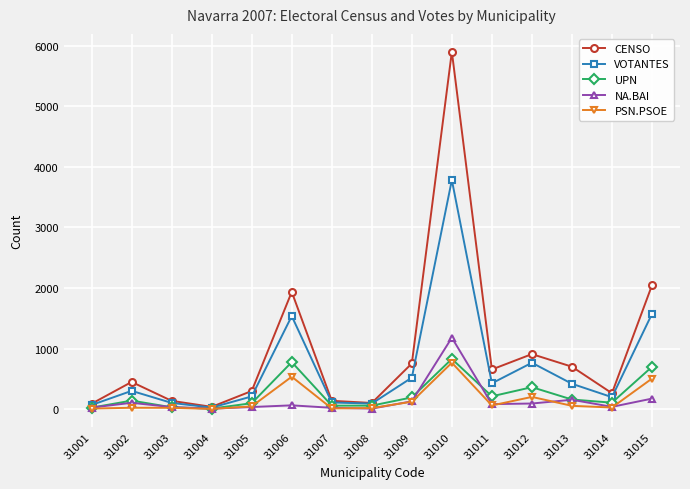

Which category has the highest value in the CENSO series?

31010